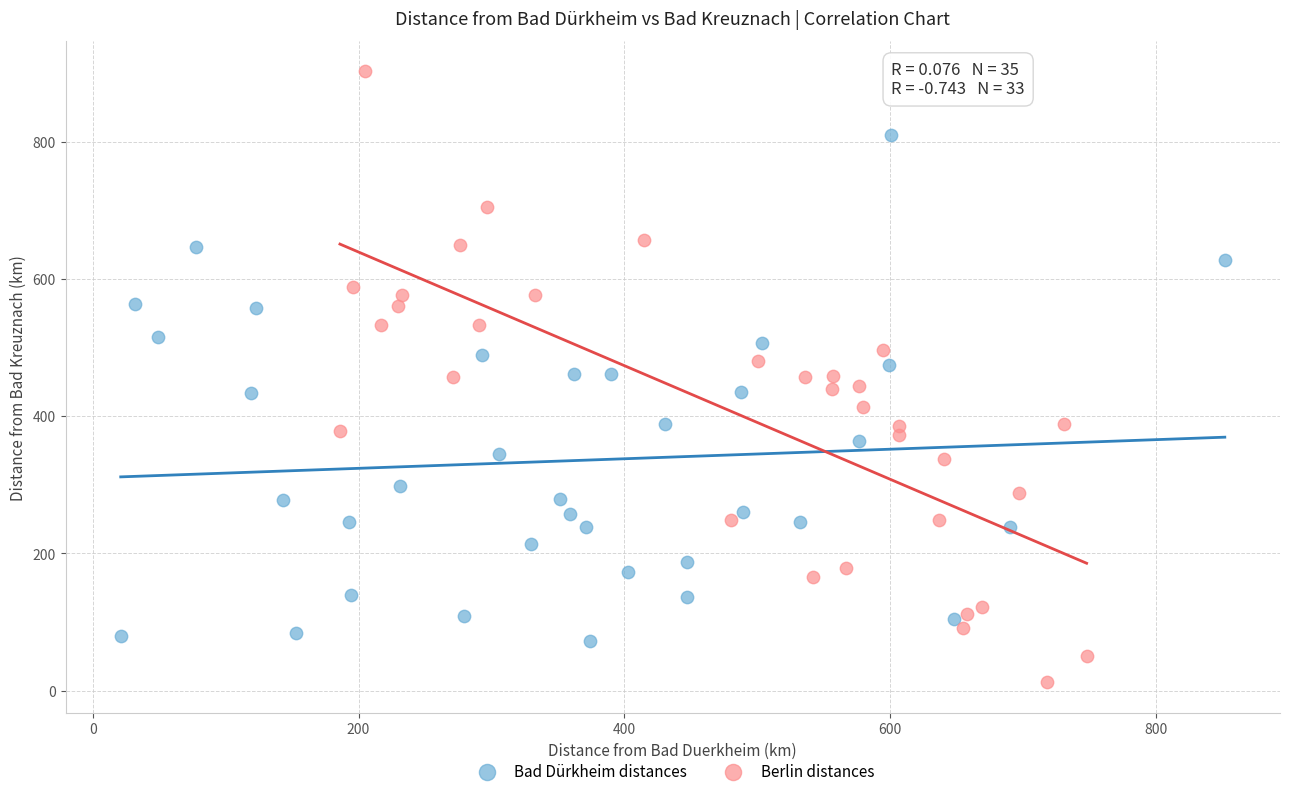

Which series has the largest Y range (max minus min)?

Berlin distances